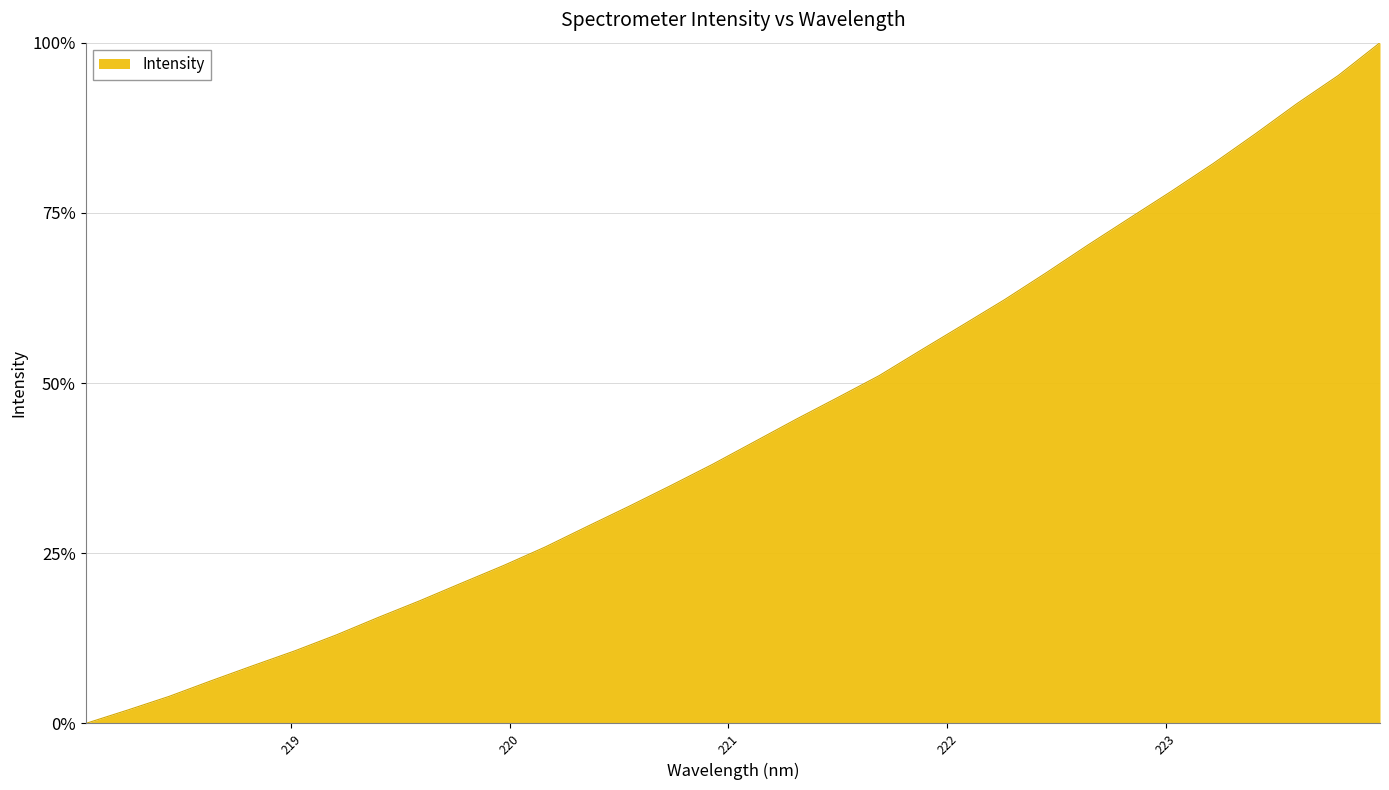

Reading left to right, list all the values displayed in this chart.

0.0	2.0	4.0	6.3	8.5	10.7	13.0	15.6	18.0	20.6	23.2	25.9	28.9	31.9	34.9	38.1	41.4	44.7	47.9	51.1	54.8	58.5	62.3	66.2	70.3	74.2	78.2	82.2	86.6	91.0	95.2	100.0